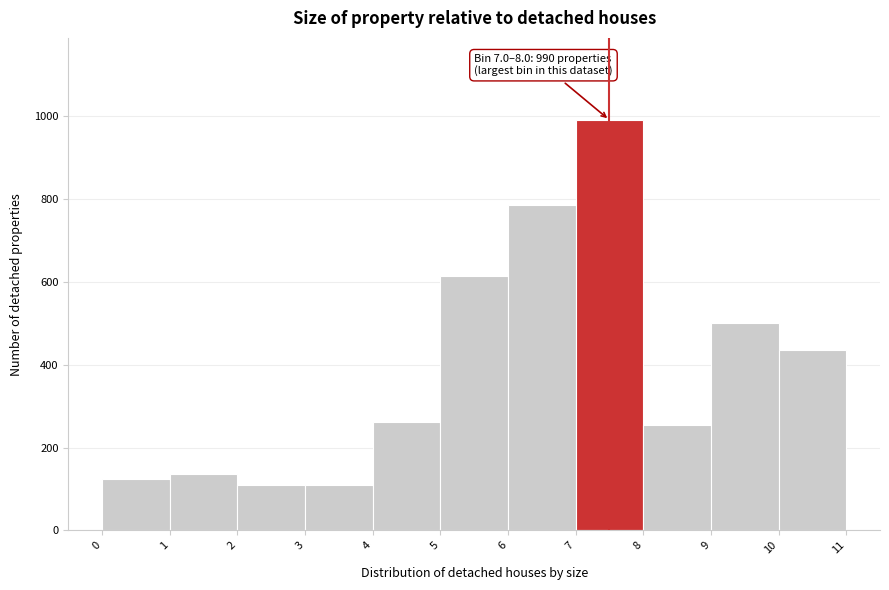

Over which range of the x-axis is the bar tallest?

7 to 8